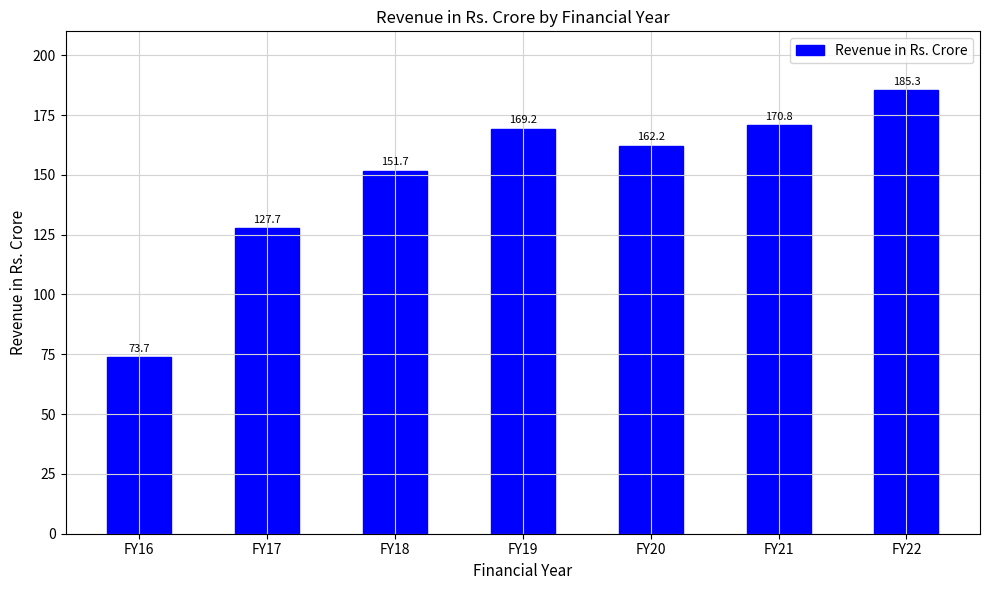

Which label corresponds to the largest value in the chart?

FY22